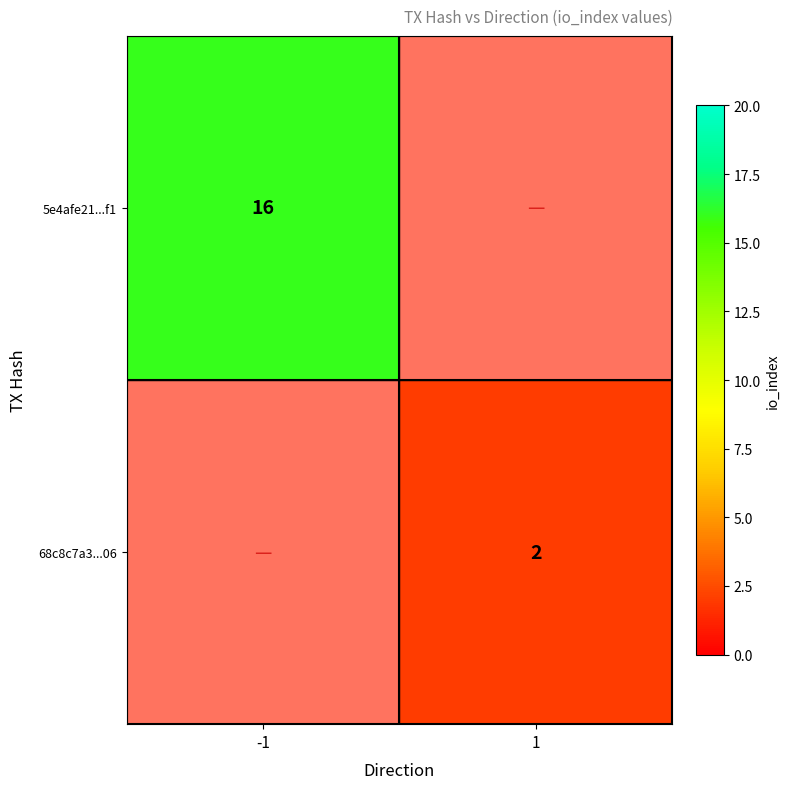

Is it true that 68c8c7a3...06 equals 1.3 at 1?

False